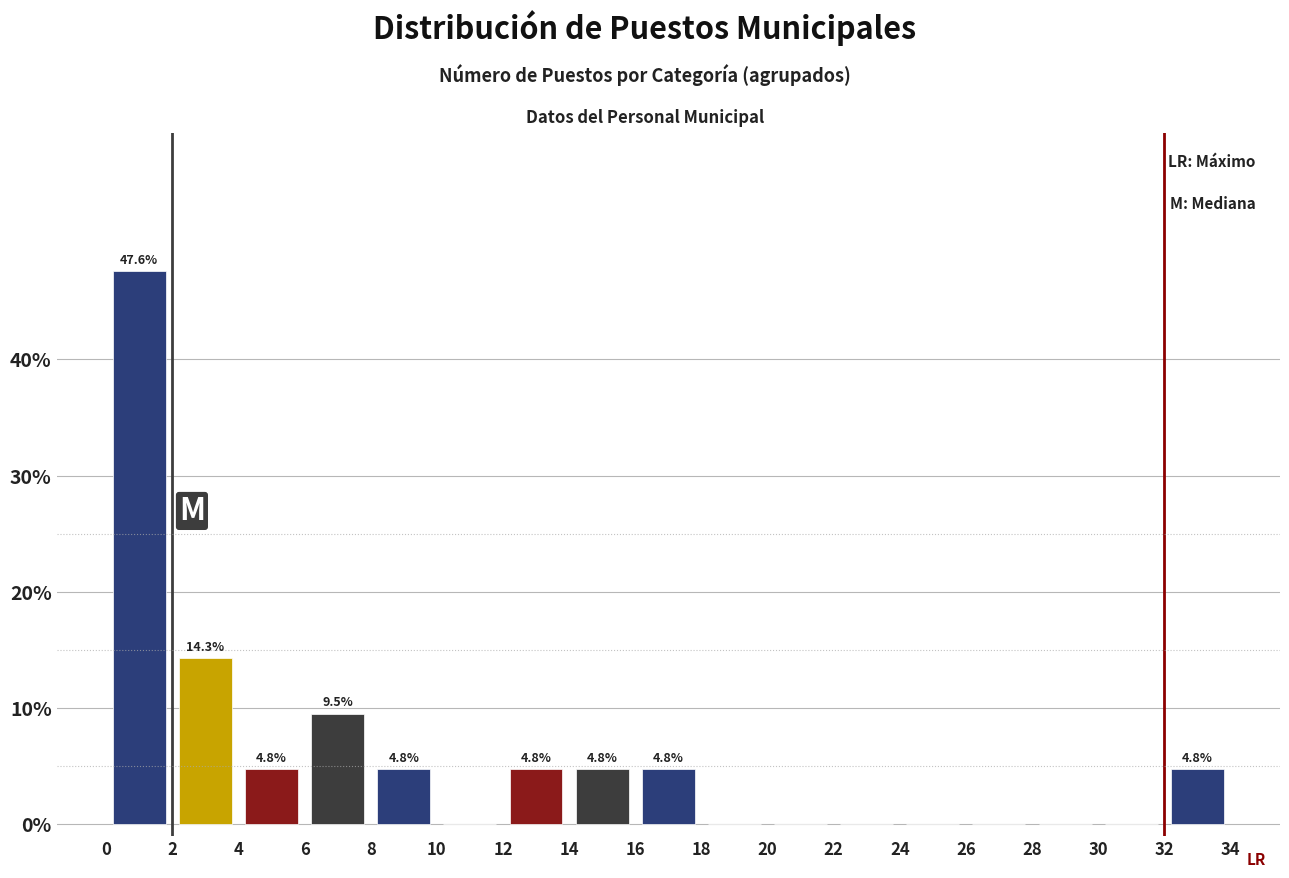

Over which range of the x-axis is the bar tallest?

0 to 2